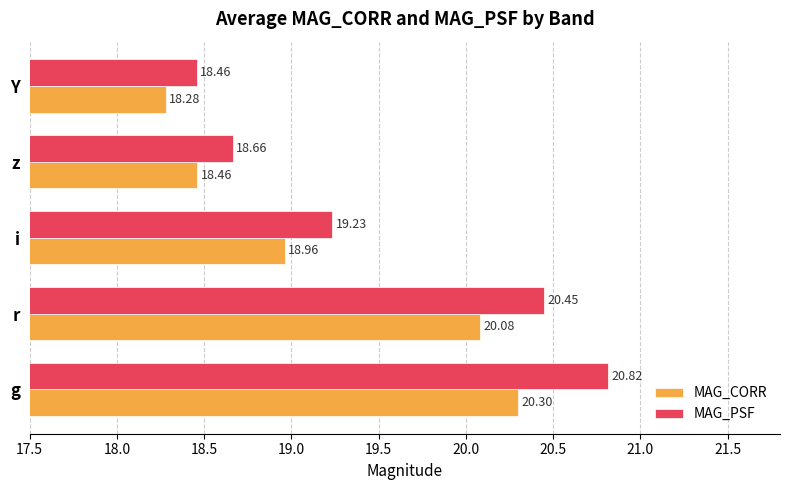

Which series changed the most between r and z?

MAG_PSF